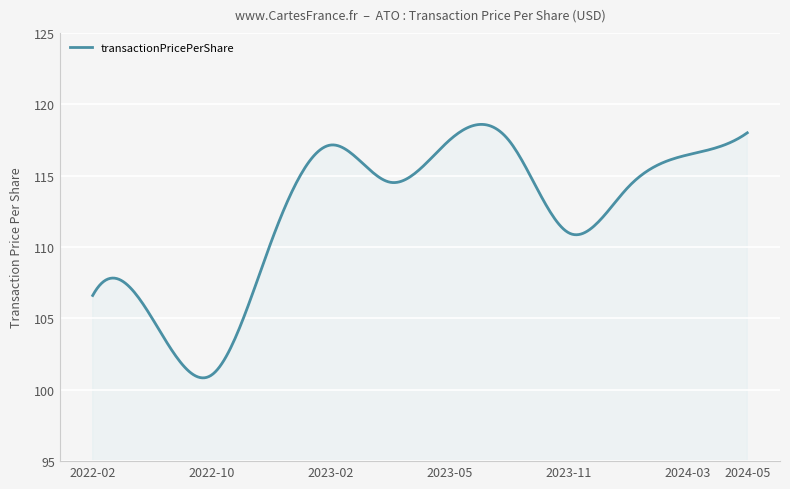

Does the chart display data point markers on the line(s)?

No